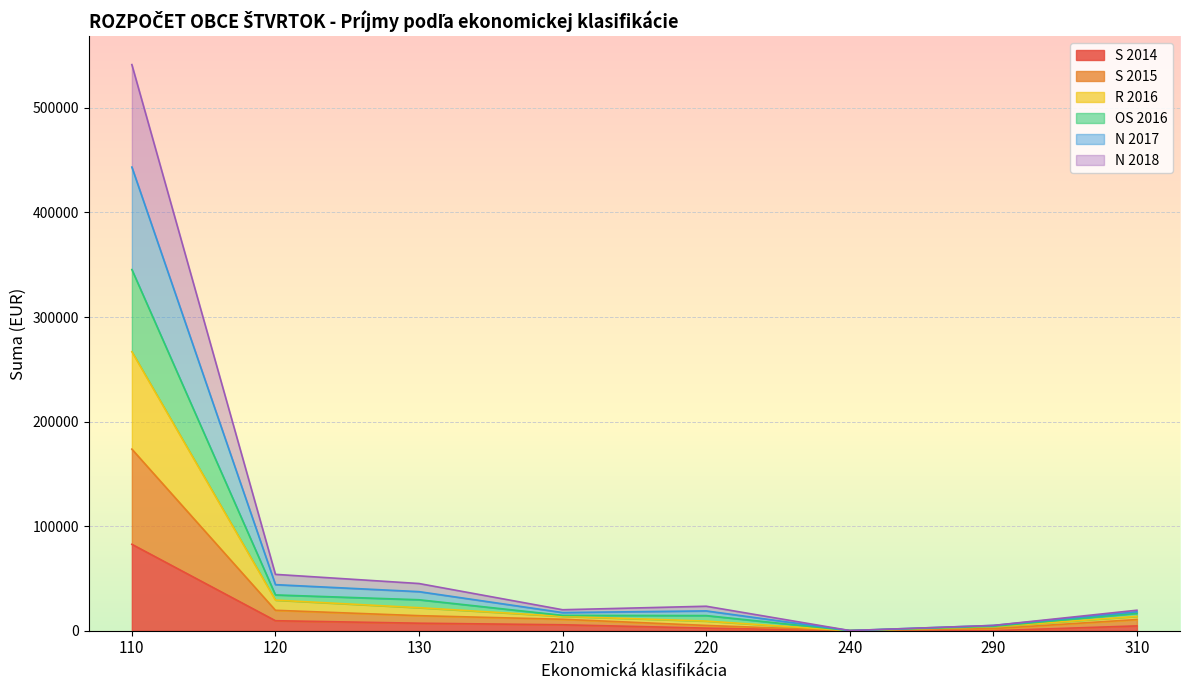

Is it true that R 2016 equals 31831.6 at 310?

False